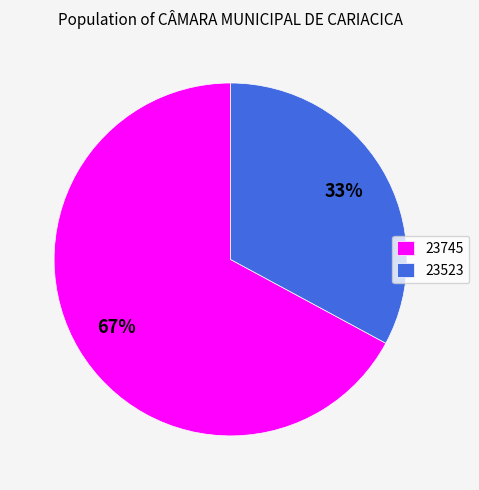

Between 23745 and 23523, which is larger?

23745